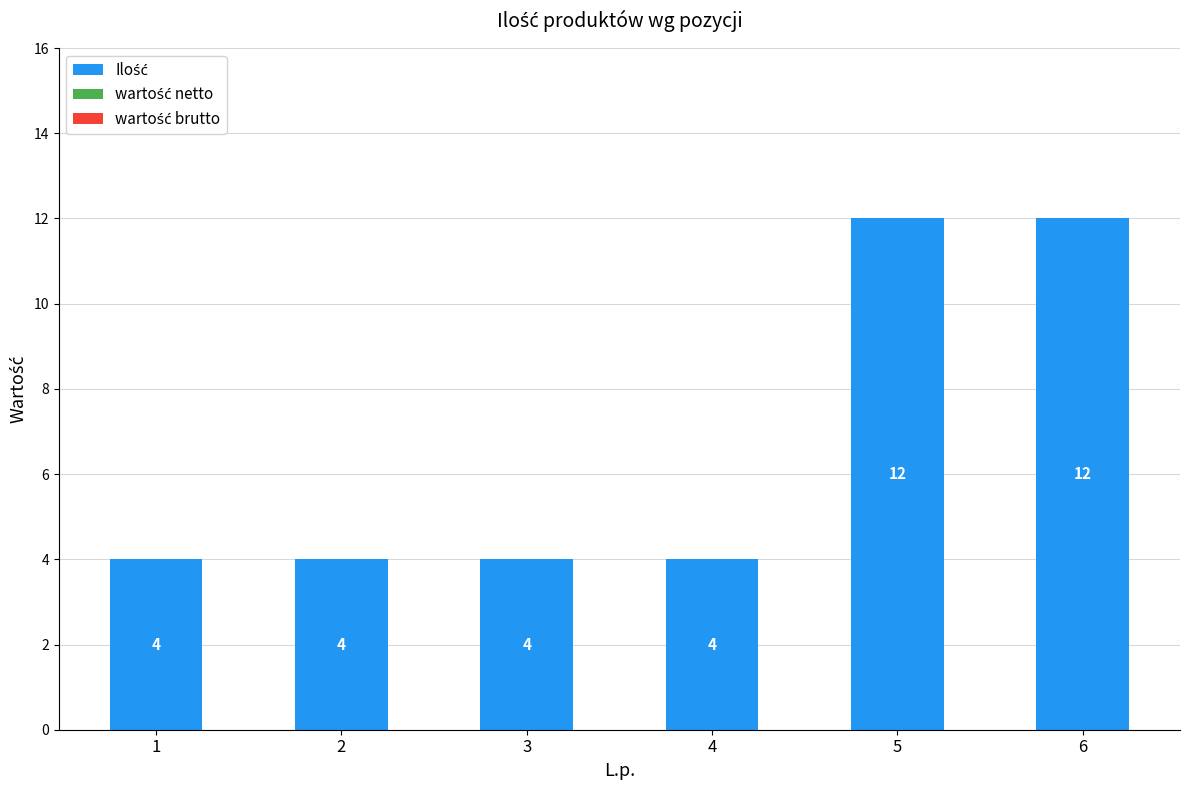

The value at 5 is 12. True or false?

True